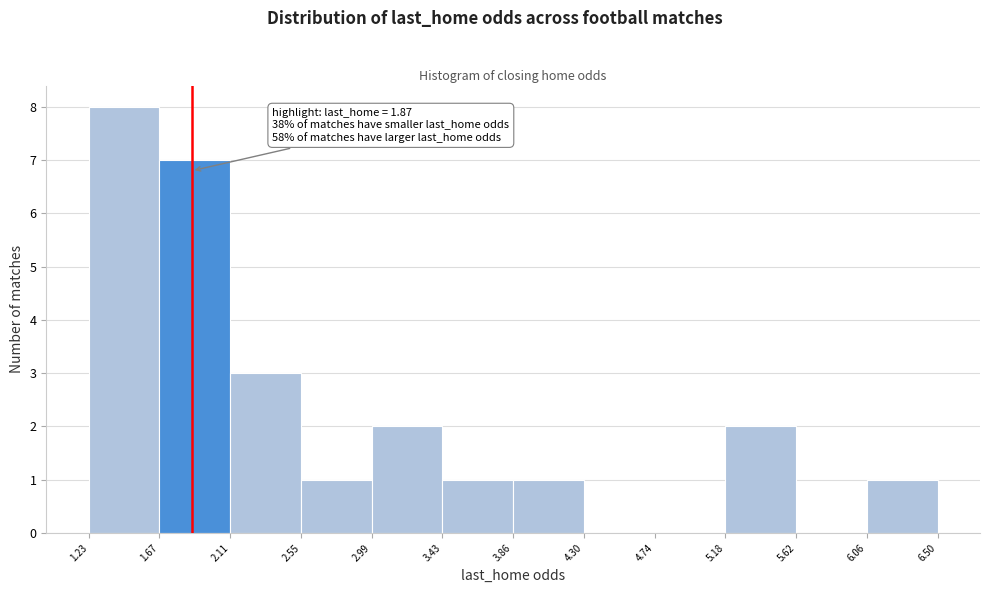

Over which range of the x-axis is the bar tallest?

1.23 to 1.67